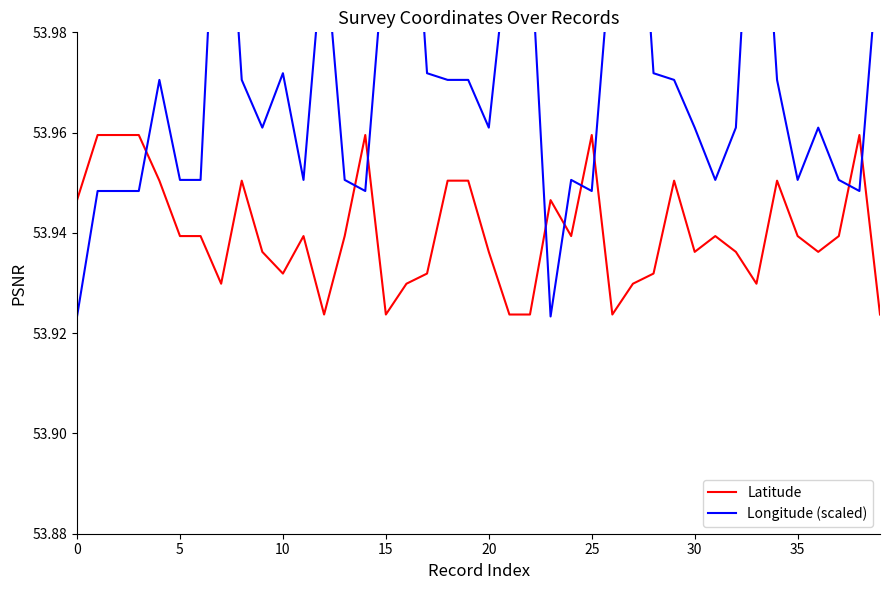

Which series has the widest spread of values?

Longitude (scaled)